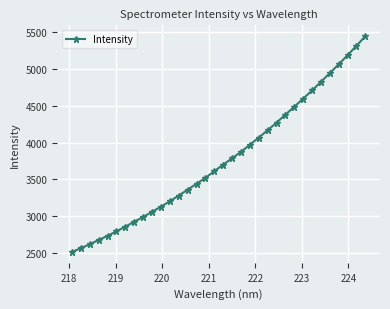

Reading left to right, transcribe all the data shown in this chart.

2514.0	2566.6	2618.8	2677.8	2733.4	2794.5	2858.8	2925.2	2990.7	3059.4	3130.0	3204.1	3281.2	3360.2	3440.9	3521.2	3612.3	3700.5	3787.8	3873.9	3971.4	4068.5	4168.5	4271.1	4380.2	4487.0	4598.4	4708.5	4825.9	4945.1	5064.1	5188.4	5314.9	5447.1